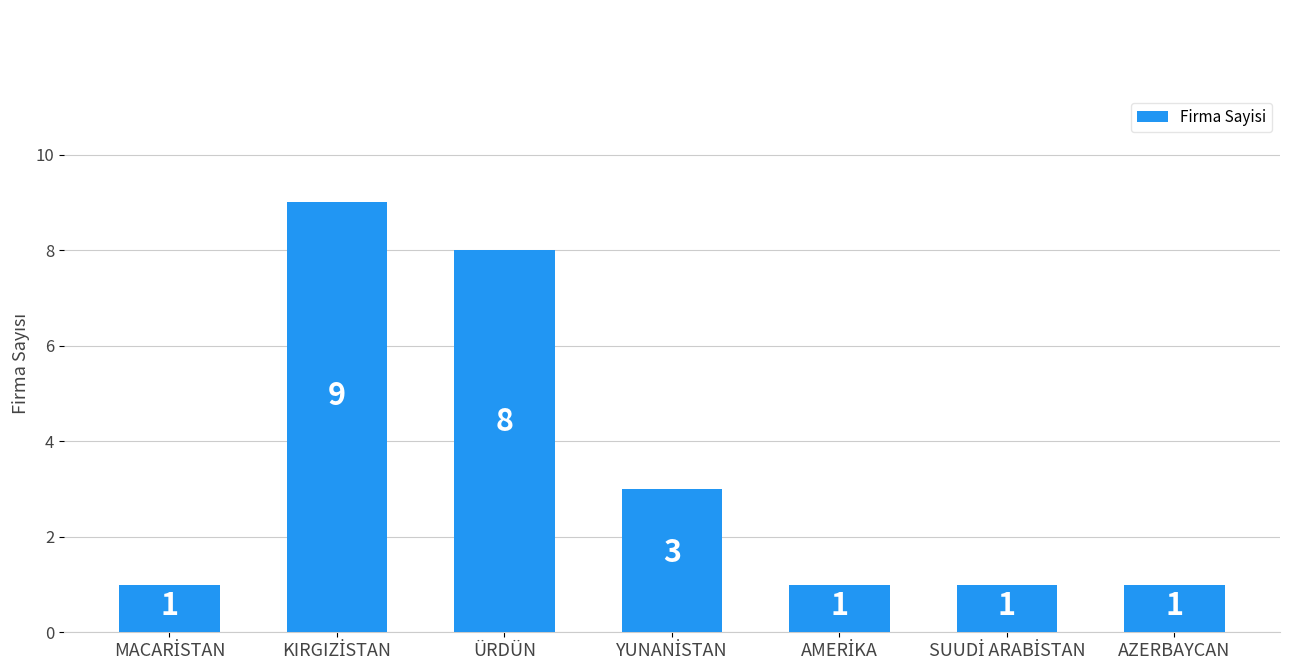

Count the number of categories in the chart.

7